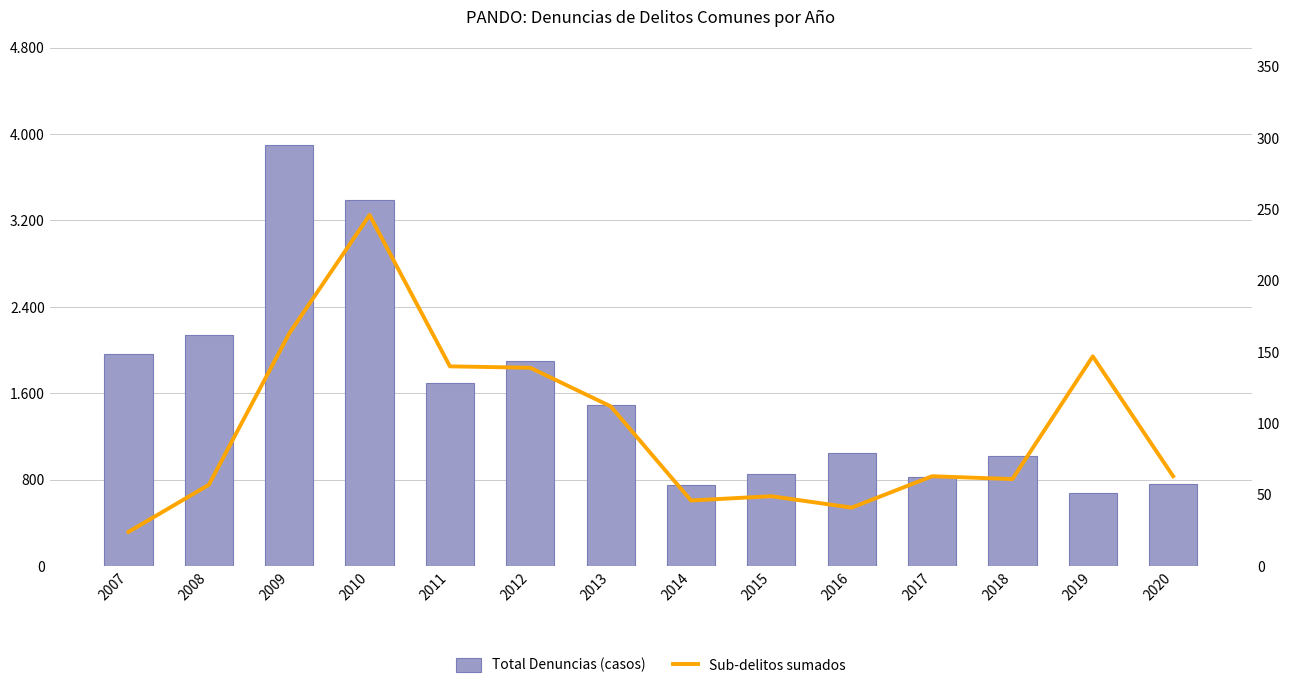

Reading left to right, transcribe all the data shown in this chart.

Total Denuncias (casos): 2007=1965	2008=2137	2009=3900	2010=3390	2011=1700	2012=1896	2013=1492	2014=751	2015=856	2016=1049	2017=824	2018=1019	2019=677	2020=761
Sub-delitos sumados: 2007=24	2008=57	2009=163	2010=246	2011=140	2012=139	2013=112	2014=46	2015=49	2016=41	2017=63	2018=61	2019=147	2020=63